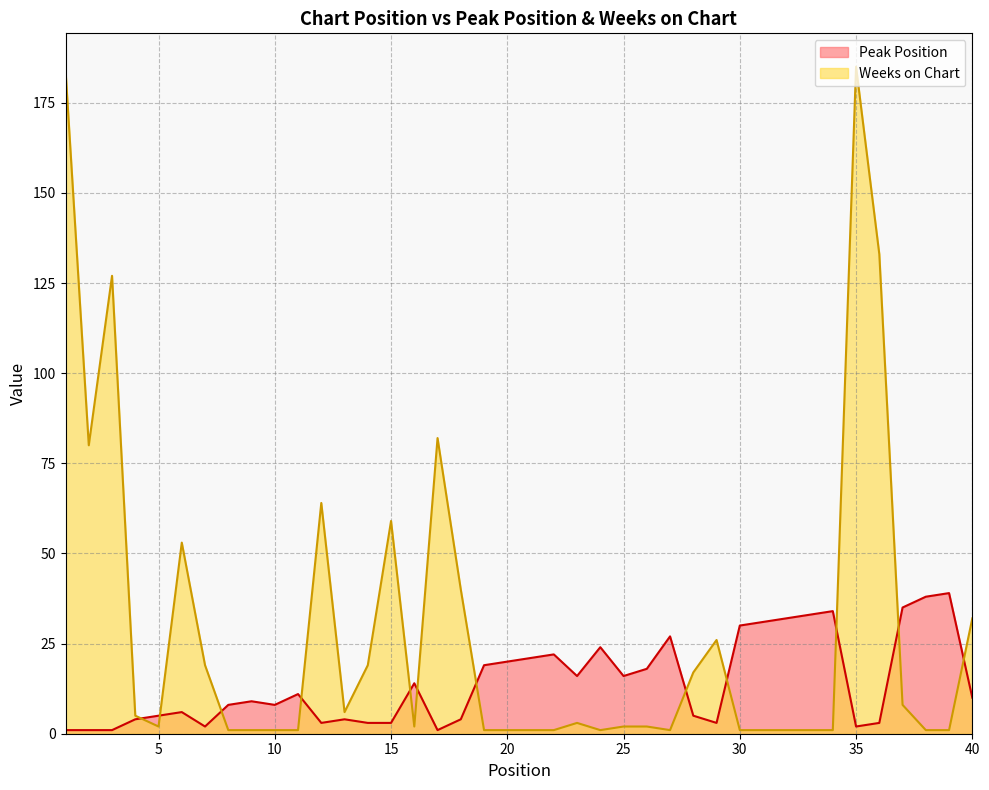

Is it true that Weeks on Chart equals 5 at 4?

True